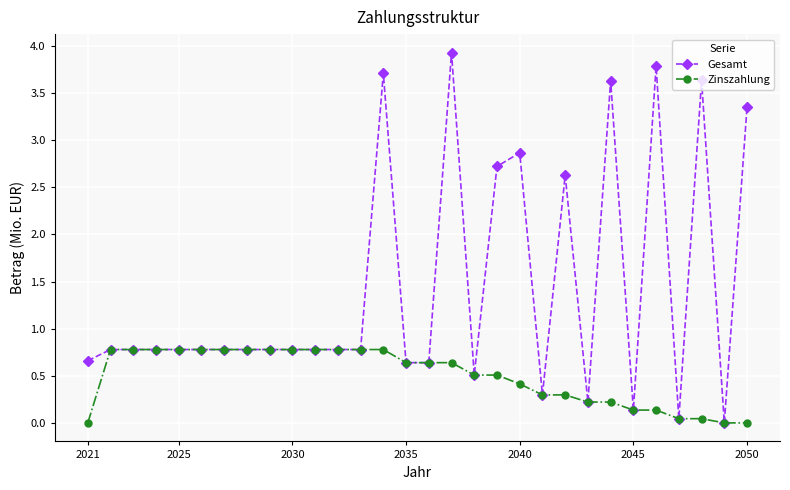

True or false: Gesamt has more than 2 interior local peaks.

True